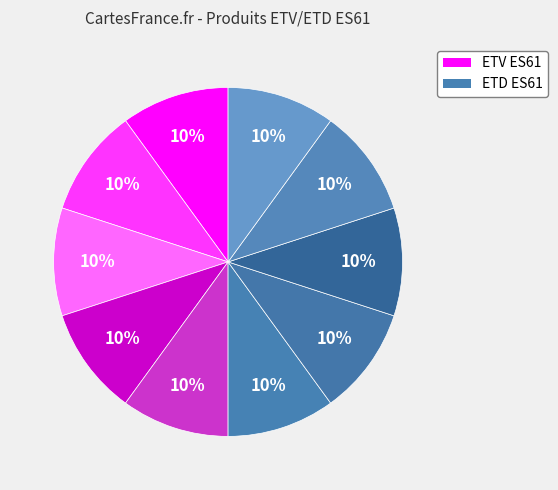

Which category has the biggest portion of the pie?

ETD ES61-30-10